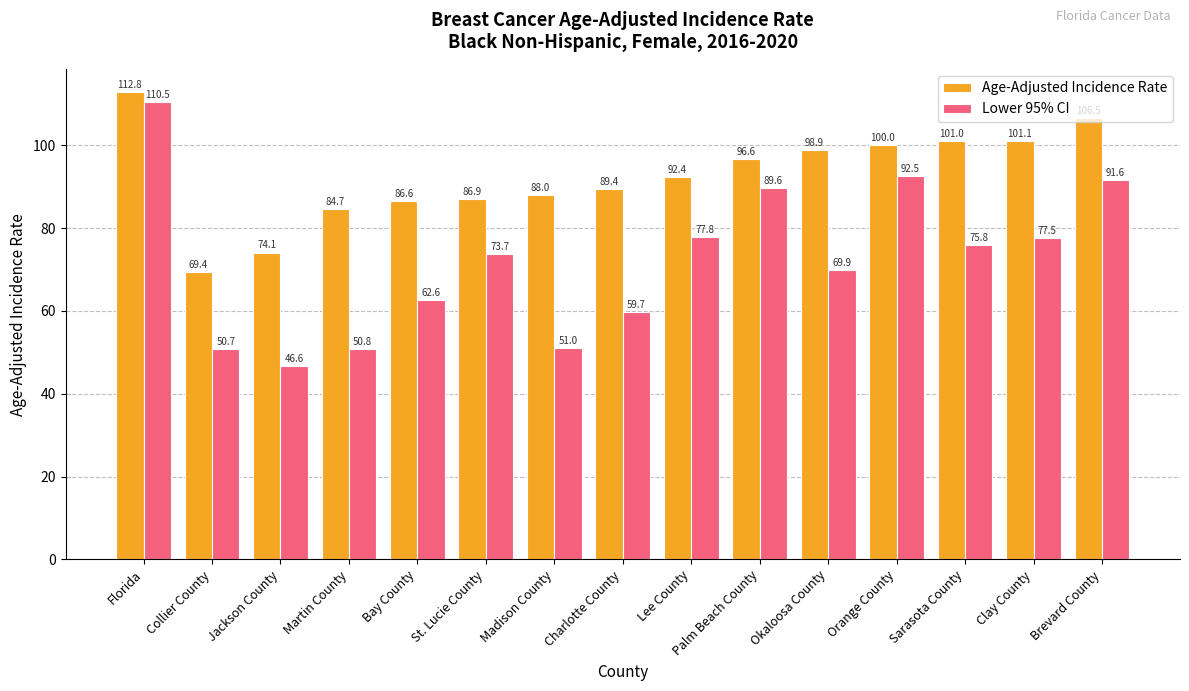

Reading left to right, transcribe all the data shown in this chart.

Age-Adjusted Incidence Rate: 112.8	69.4	74.1	84.7	86.6	86.9	88.0	89.4	92.4	96.6	98.9	100.0	101.0	101.1	106.5
Lower 95% CI: 110.5	50.7	46.6	50.8	62.6	73.7	51.0	59.7	77.8	89.6	69.9	92.5	75.8	77.5	91.6